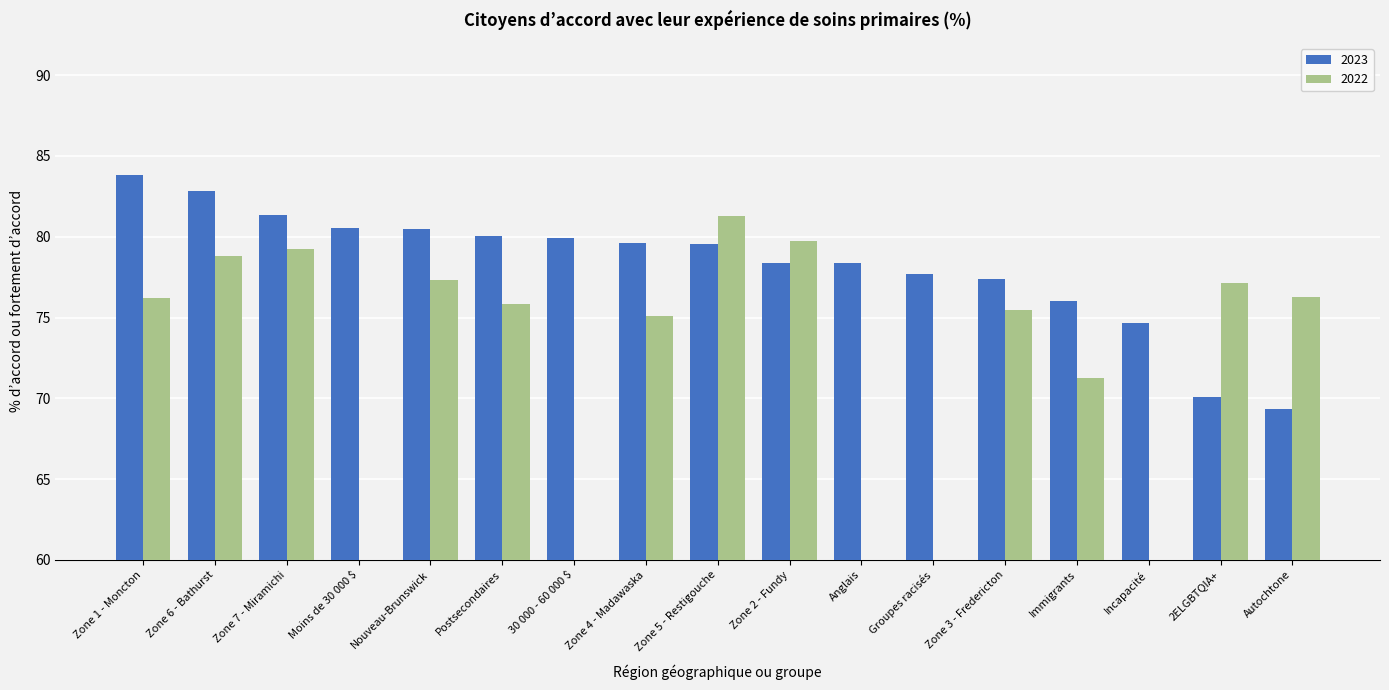

What value does the data have at Nouveau-Brunswick?

80.5